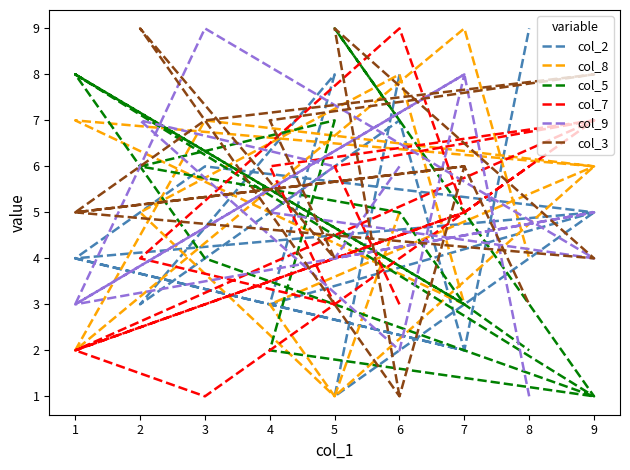

Reading left to right, list all the values displayed in this chart.

col_2: 8	1	5	4	2	7	3	8	3	5	6	4	2	9
col_8: 5	1	6	7	3	8	5	1	3	6	7	2	9	4
col_5: 7	9	1	8	3	5	6	7	2	1	4	8	3	2
col_7: 3	6	7	2	5	9	4	3	6	7	1	2	5	6
col_9: 6	4	5	3	8	2	7	6	5	4	9	3	8	1
col_3: 1	9	4	5	6	1	9	4	7	8	7	5	6	3